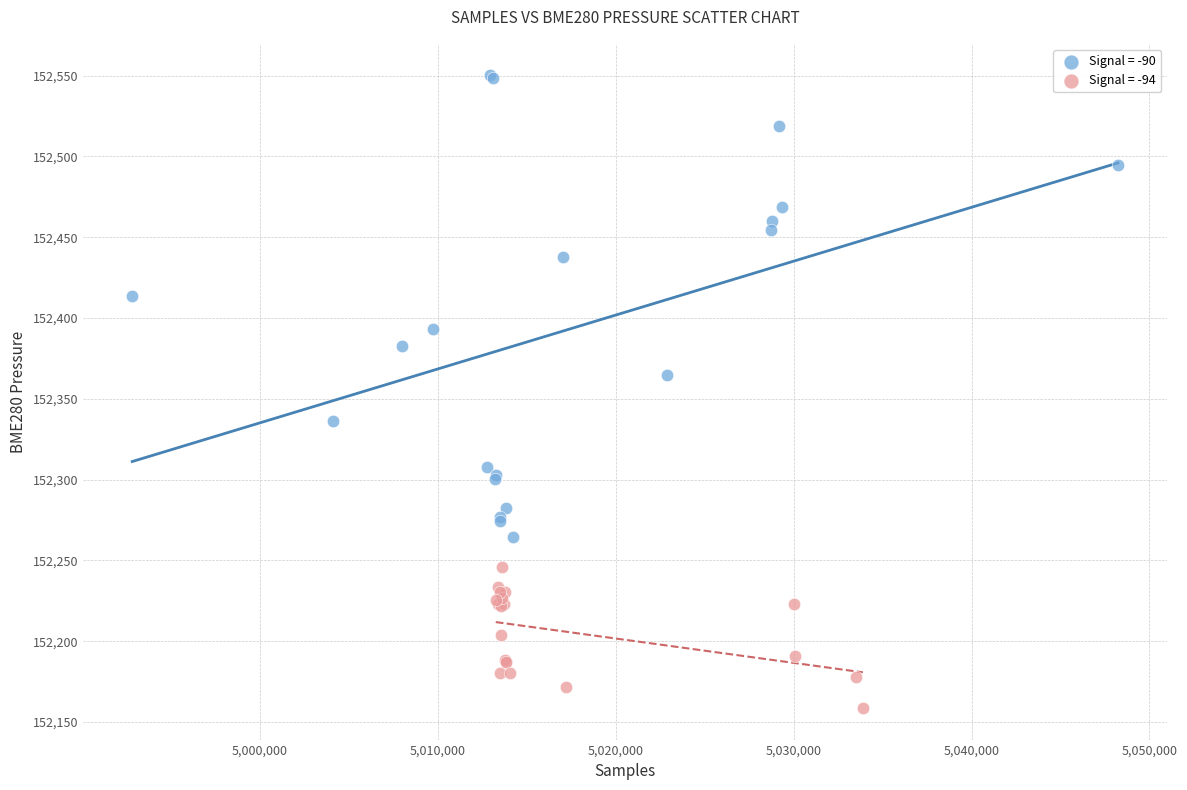

Which series contains the lowest Y value?

Signal = -94